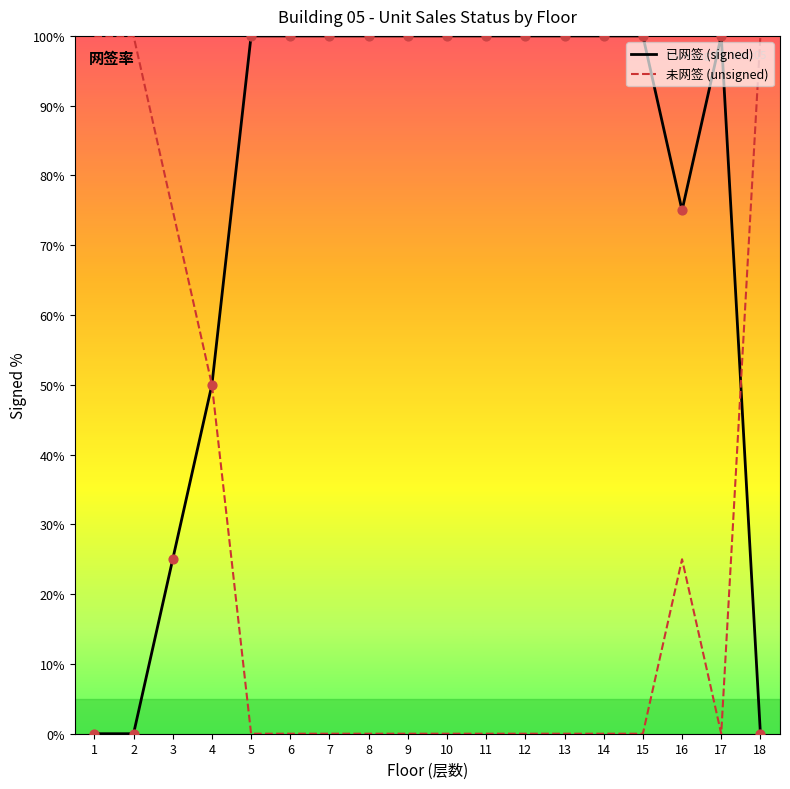

Is the value of 未网签 (unsigned) at 10 greater than the value of 已网签 (signed) at 11?

No